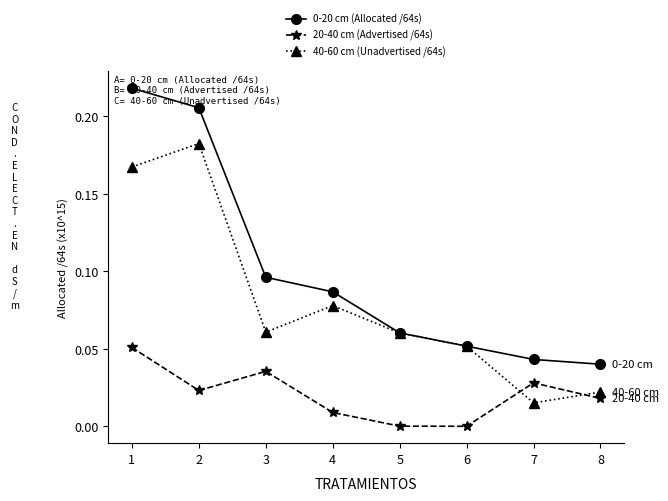

True or false: 0-20 cm (Allocated /64s) has more than 0 points higher than both neighbors.

False